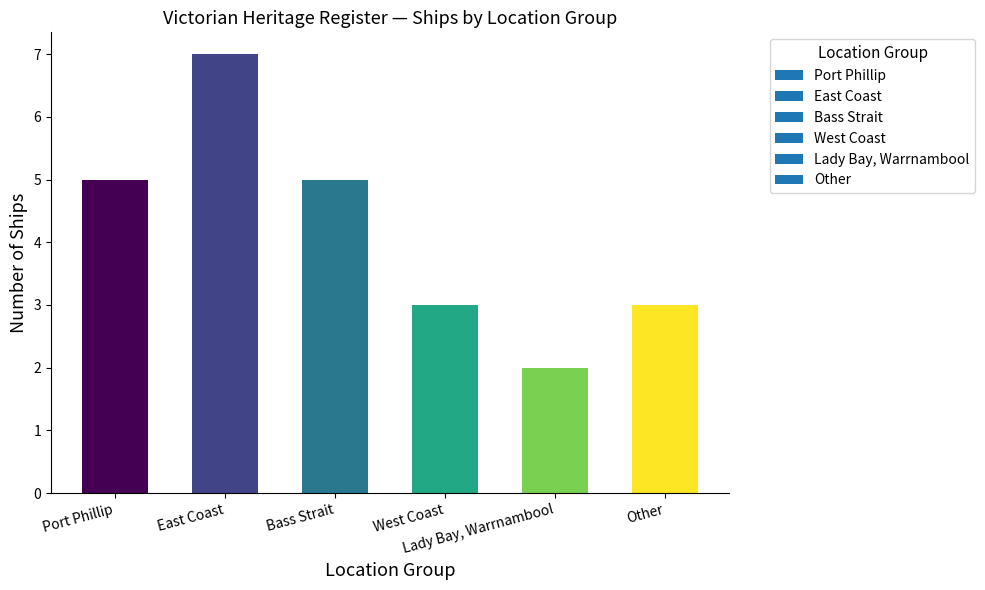

What is the sum of all values?

25